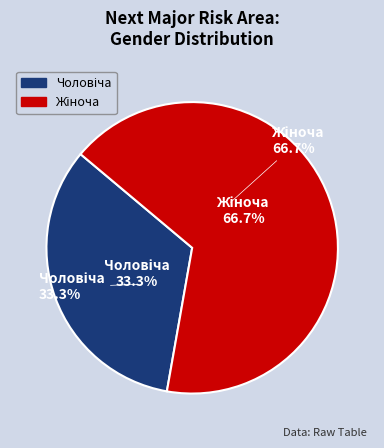

What is the change in value from Чоловіча to Жіноча?

+1